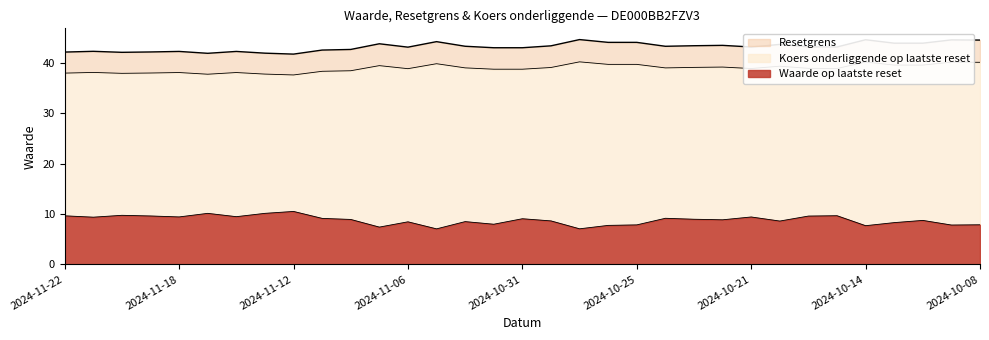

Does the chart display data point markers on the line(s)?

No